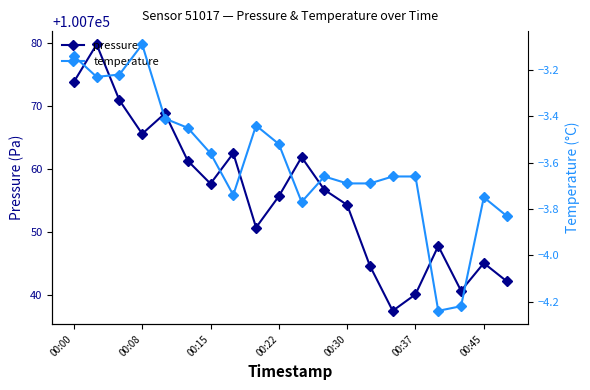

Reading left to right, extract all data points from this chart.

pressure: 100773.8	100779.8	100770.9	100765.6	100768.8	100761.3	100757.7	100762.5	100750.7	100755.7	100761.9	100756.7	100754.3	100744.6	100737.4	100740.1	100747.8	100740.6	100745.0	100742.2
temperature: -3.1	-3.2	-3.2	-3.1	-3.4	-3.5	-3.6	-3.7	-3.4	-3.5	-3.8	-3.7	-3.7	-3.7	-3.7	-3.7	-4.2	-4.2	-3.8	-3.8